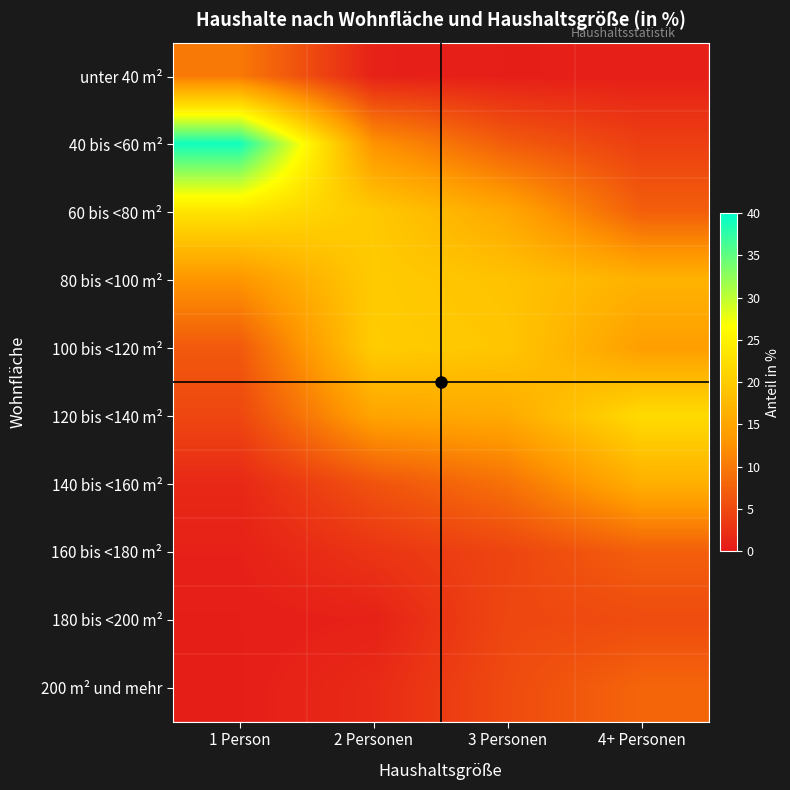

What is the difference between the highest and lowest values at 4+ Personen?

21.3